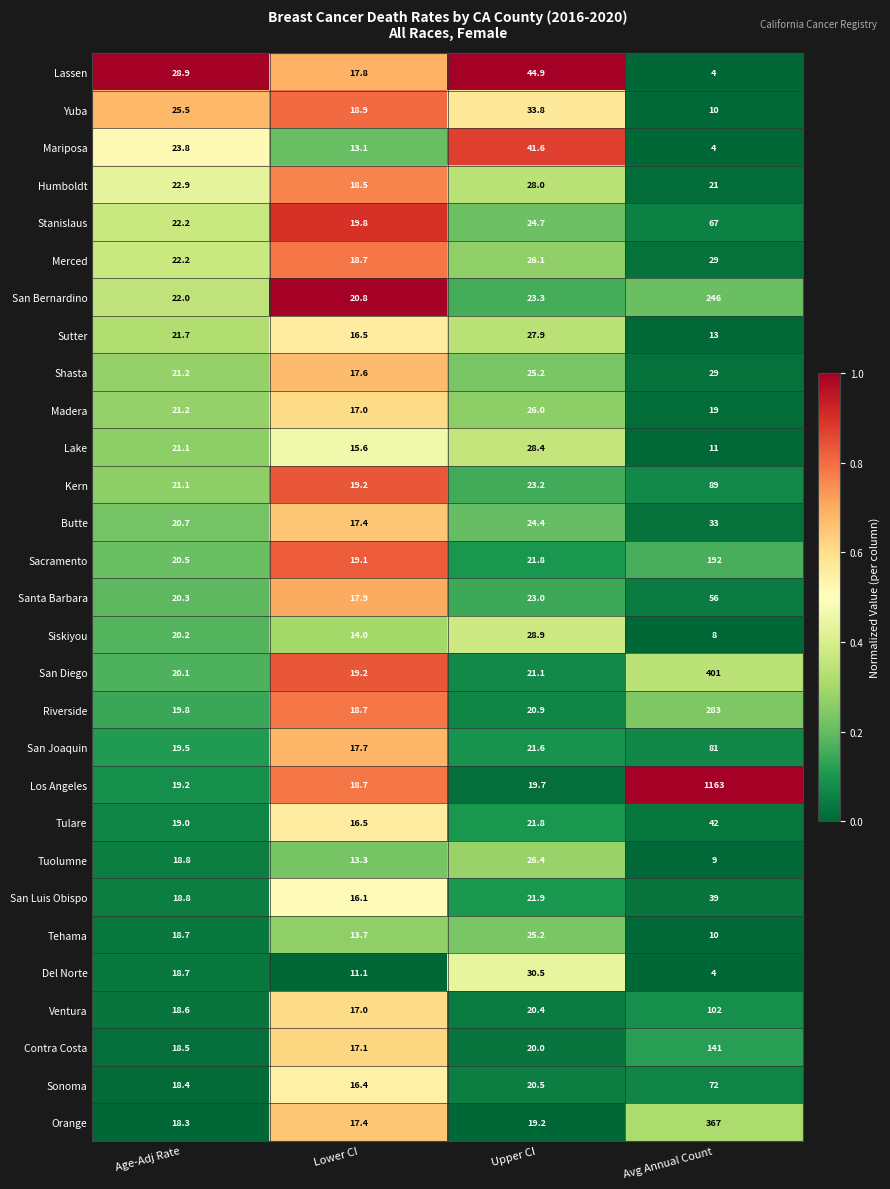

How many distinct data groups are displayed?

29